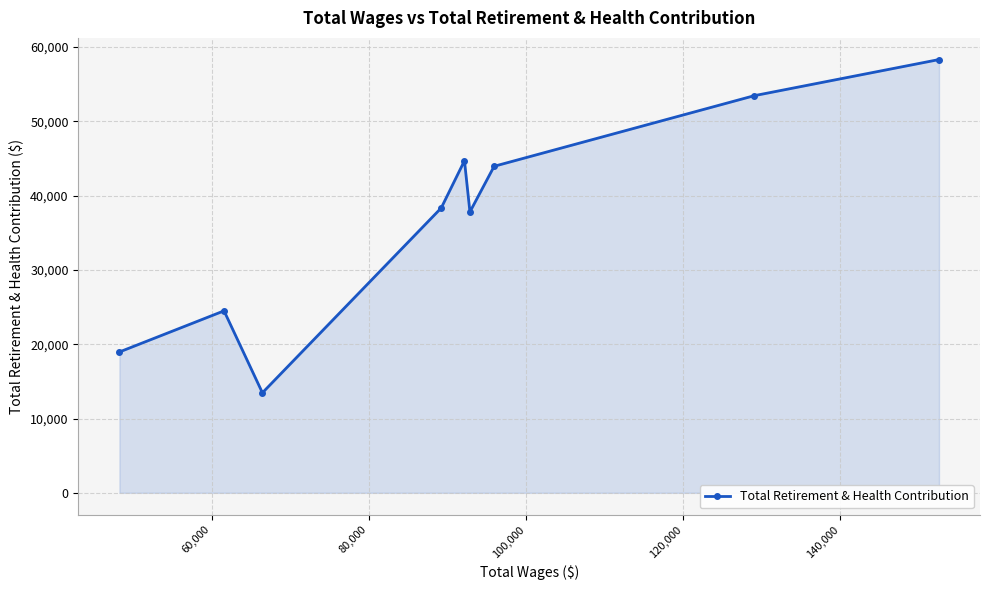

What is the average value?

37038